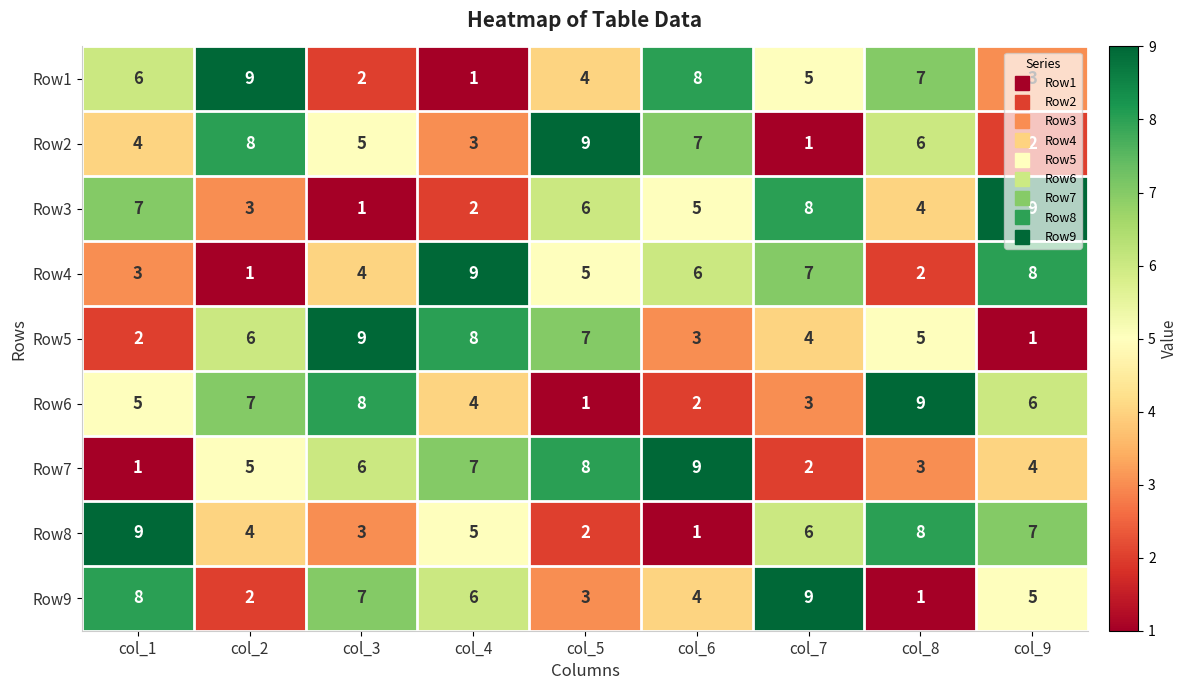

Between col_4 and col_8, which series saw the biggest shift?

Row4